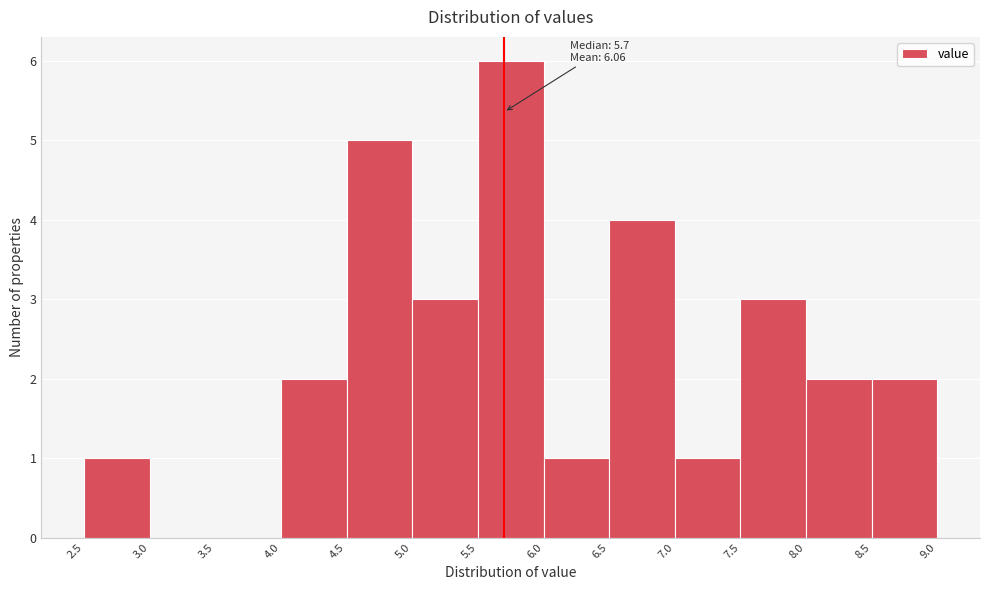

Which range on the x-axis has the tallest bar?

5.5 to 6.0